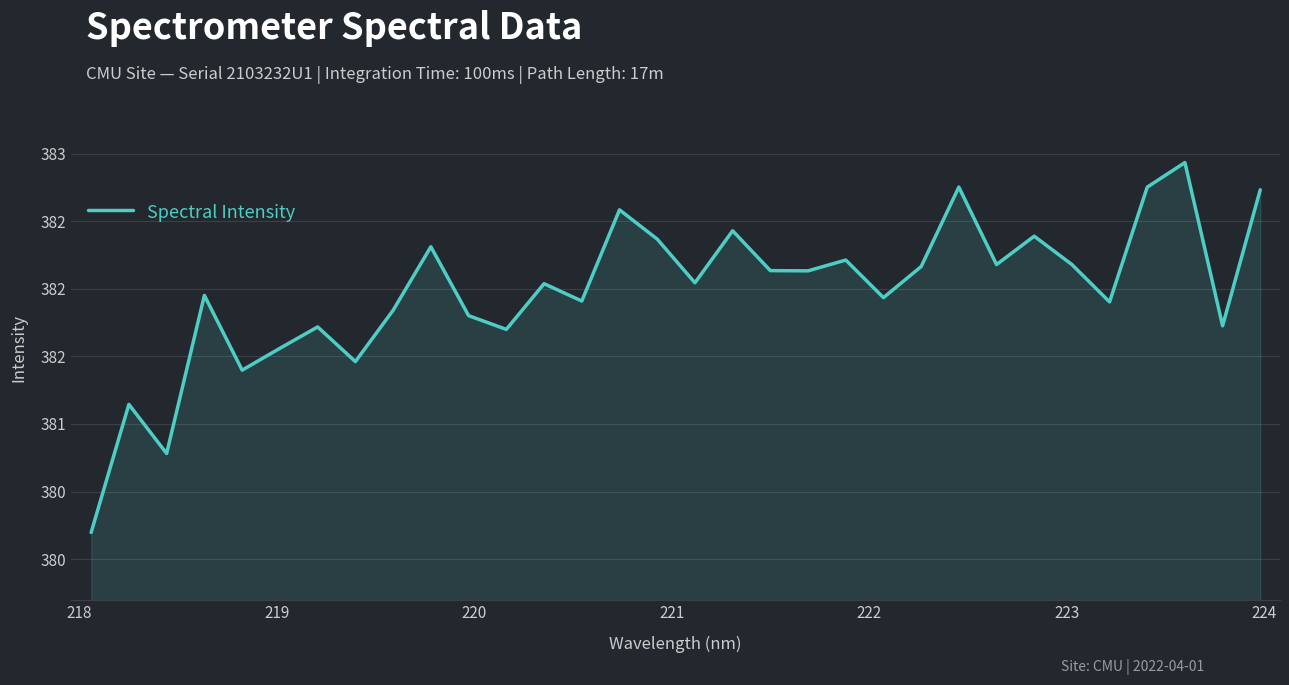

Reading left to right, list all the values displayed in this chart.

380.2	381.1	380.8	382.0	381.4	381.6	381.7	381.5	381.8	382.3	381.8	381.7	382.0	381.9	382.6	382.4	382.0	382.4	382.1	382.1	382.2	381.9	382.2	382.8	382.2	382.4	382.2	381.9	382.8	382.9	381.7	382.7